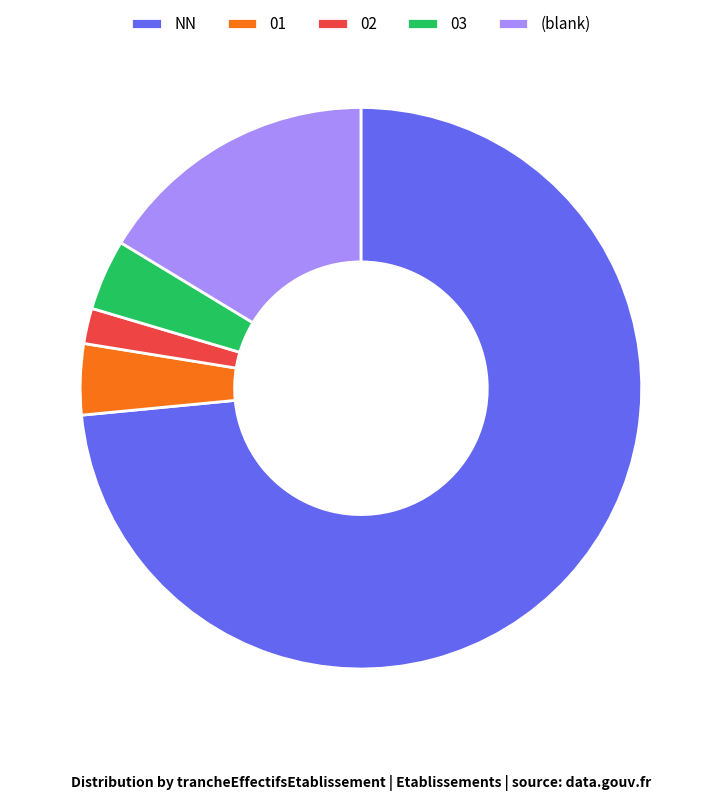

Approximately how many times larger is the value at 03 compared to NN?

0.1